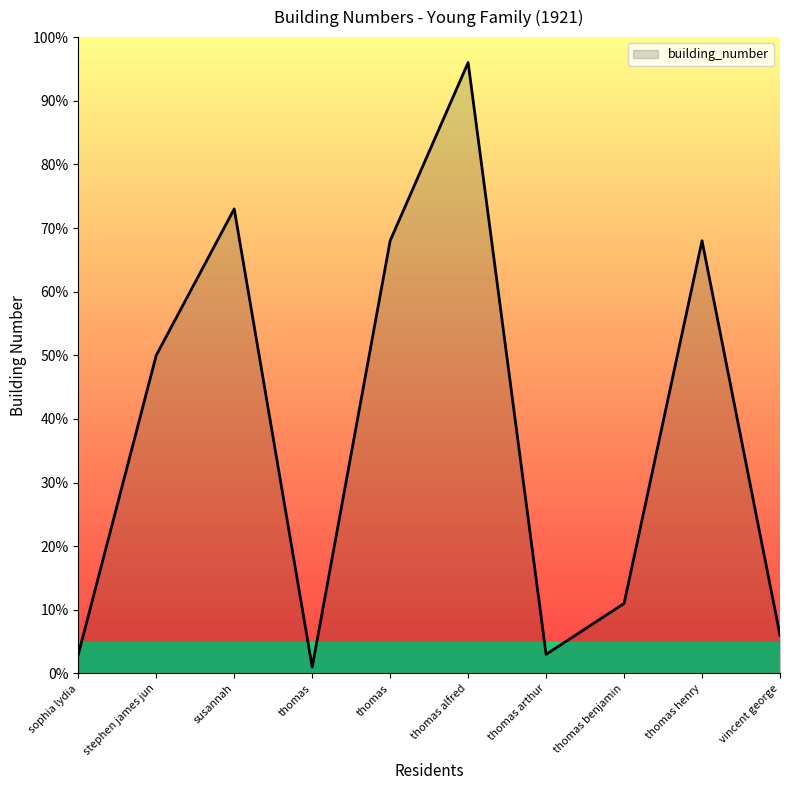

What is the label of the 7th point from the left?

thomas arthur